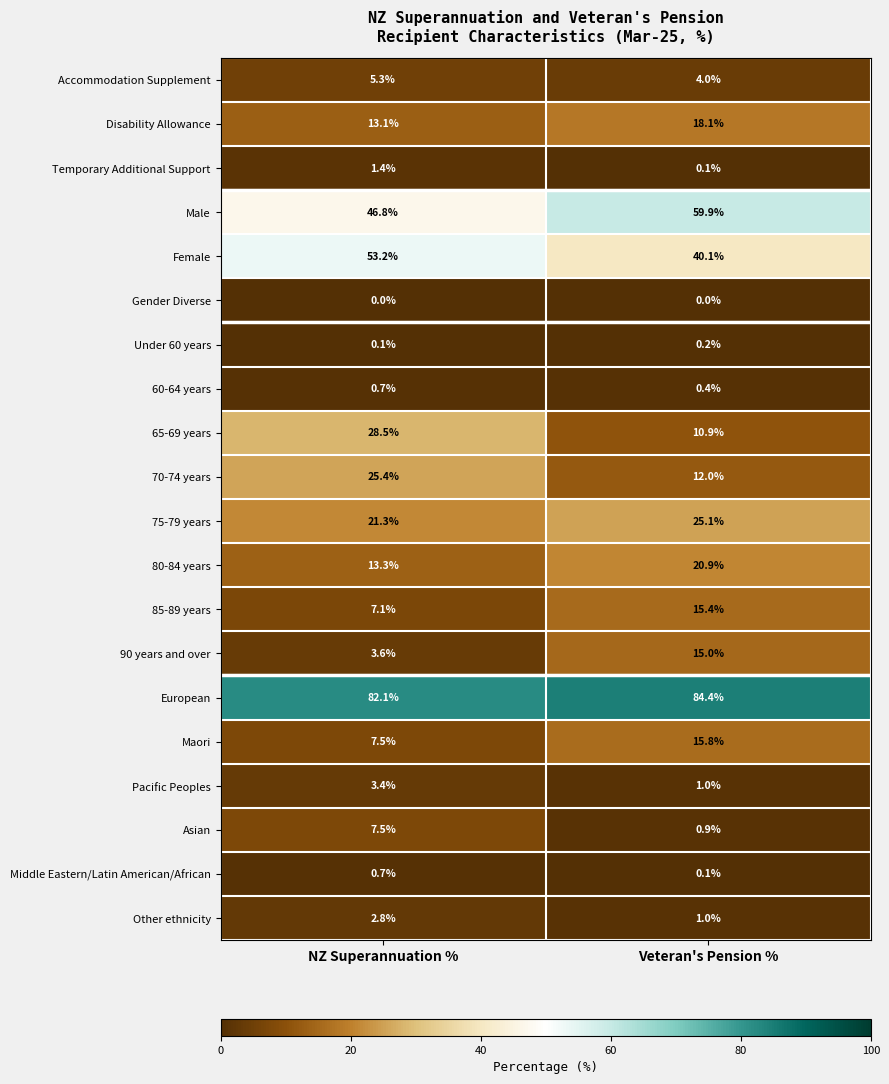

Where does the 85-89 years series first go above 15?

Veteran's Pension %